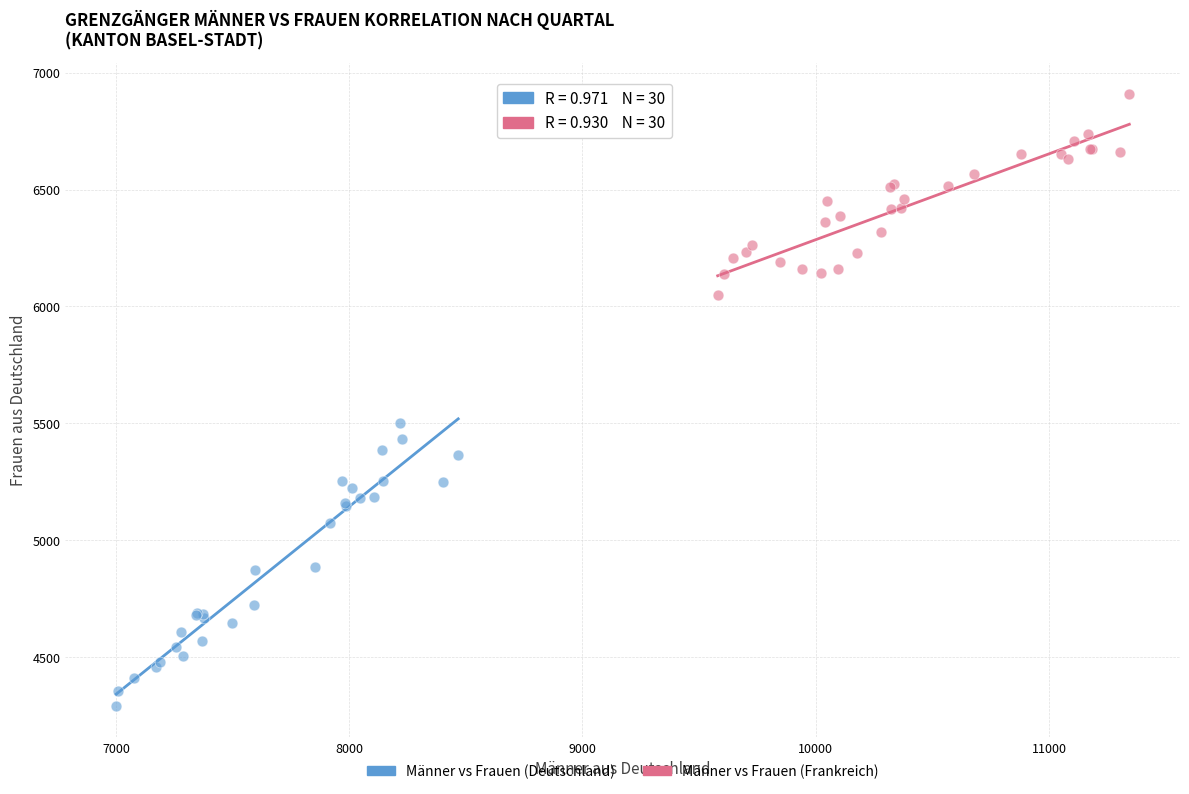

Which series has the widest spread of Y values?

Männer vs Frauen (Deutschland)